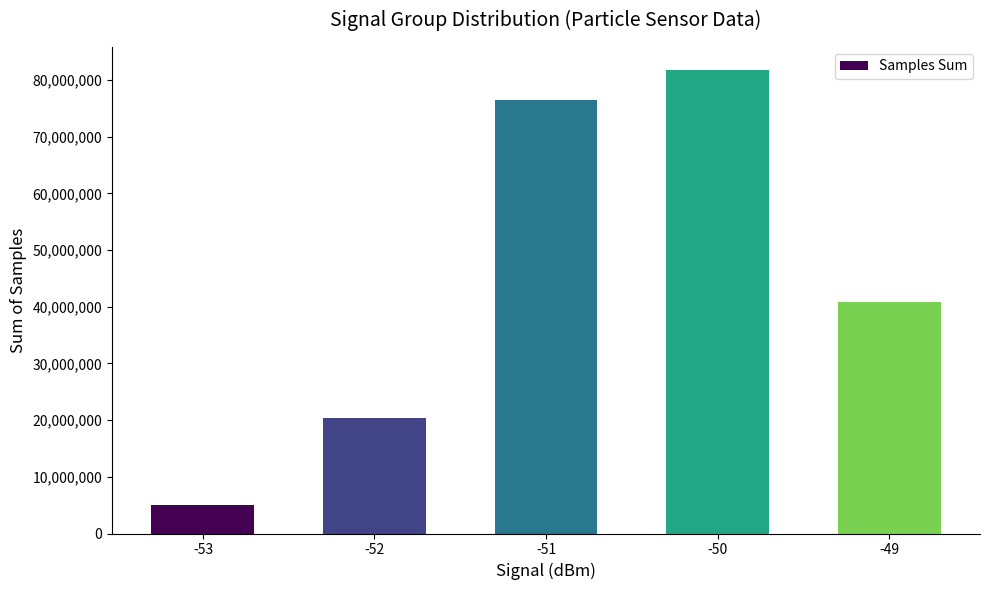

The value at -51 is 76551773. True or false?

True